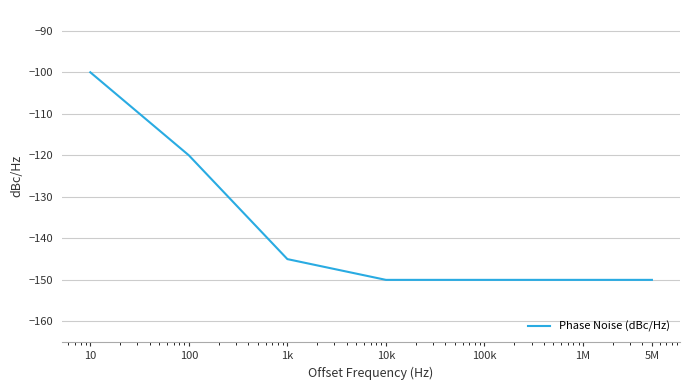

What is the sum of all values?

-965